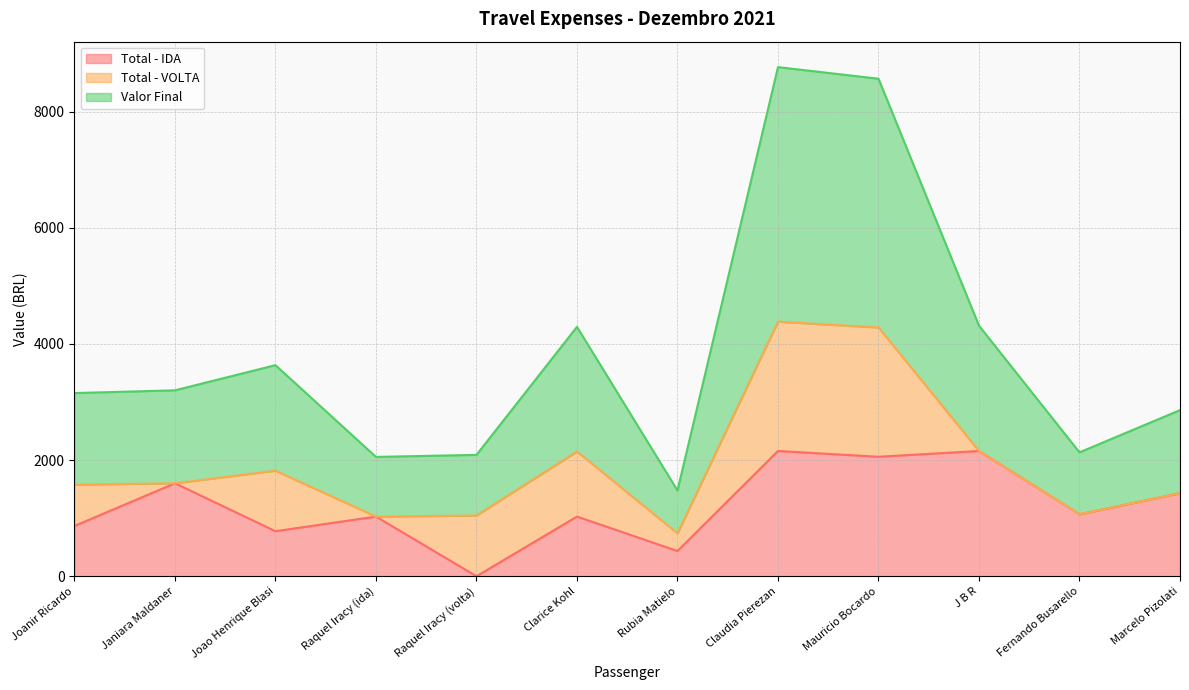

What is the sum of the Total - IDA values at J B R and Janiara Maldaner?

3758.3